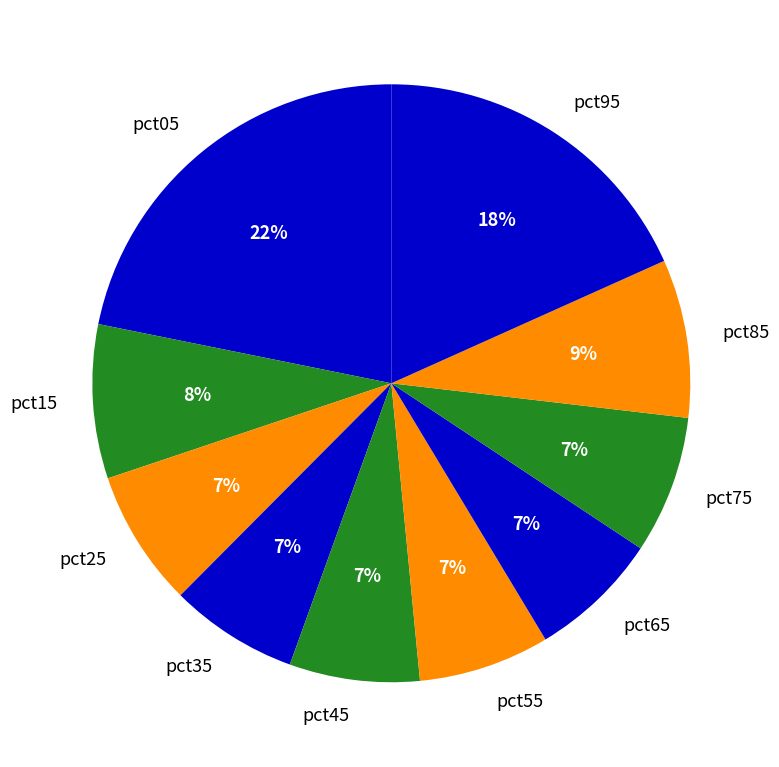

True or false: pct95 accounts for 31% of the total.

False